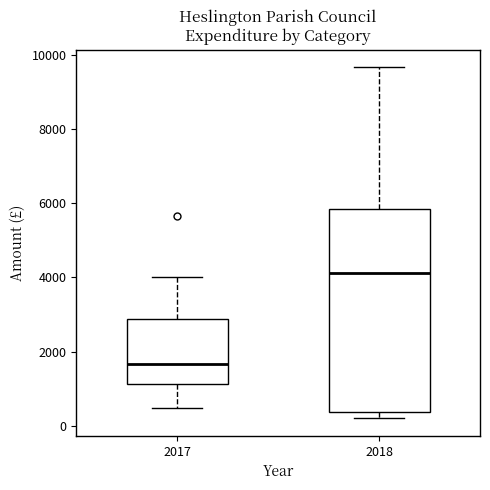

Reading left to right, read every box against the y-axis: the position of its median line, the range the box covers, and the ends of its whiskers. The values are not printed on the chart, so give them approximately, as read against the axis.

2017: median 1600, box 1200 to 2800, whiskers 400 to 4000
2018: median 4200, box 400 to 5800, whiskers 200 to 9600